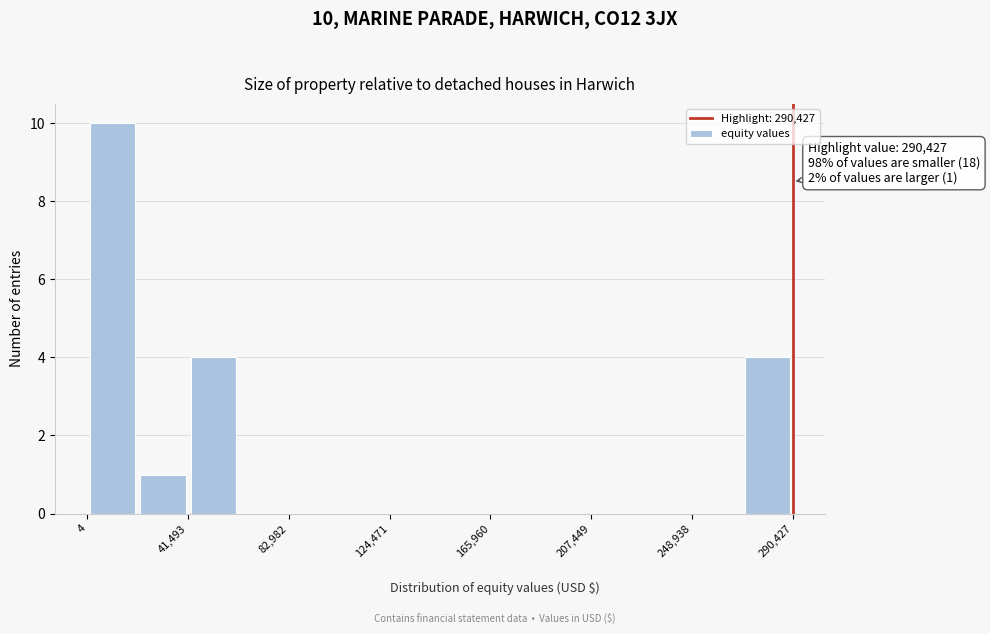

Over which range of the x-axis is the bar tallest?

0 to 20000